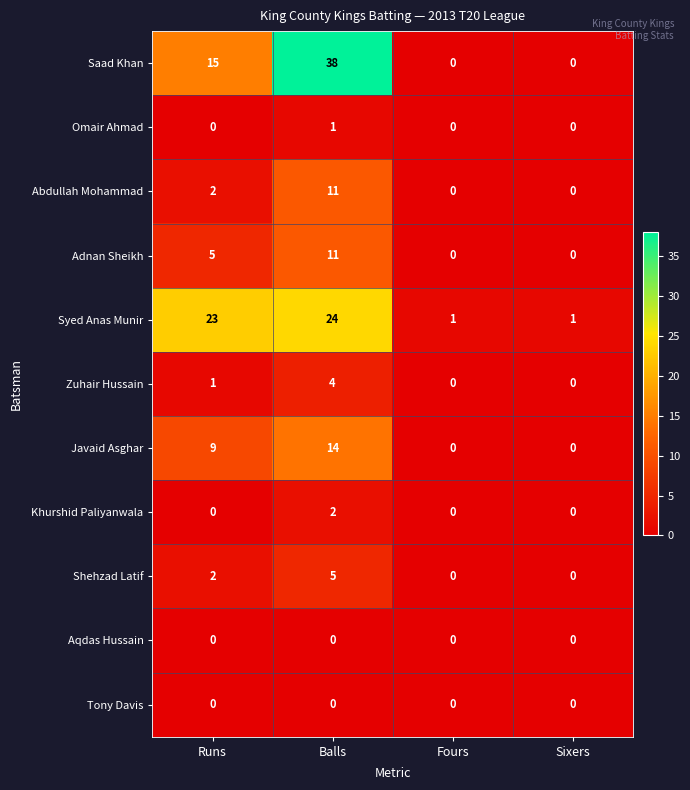

Is it true that Javaid Asghar equals 8 at Sixers?

False